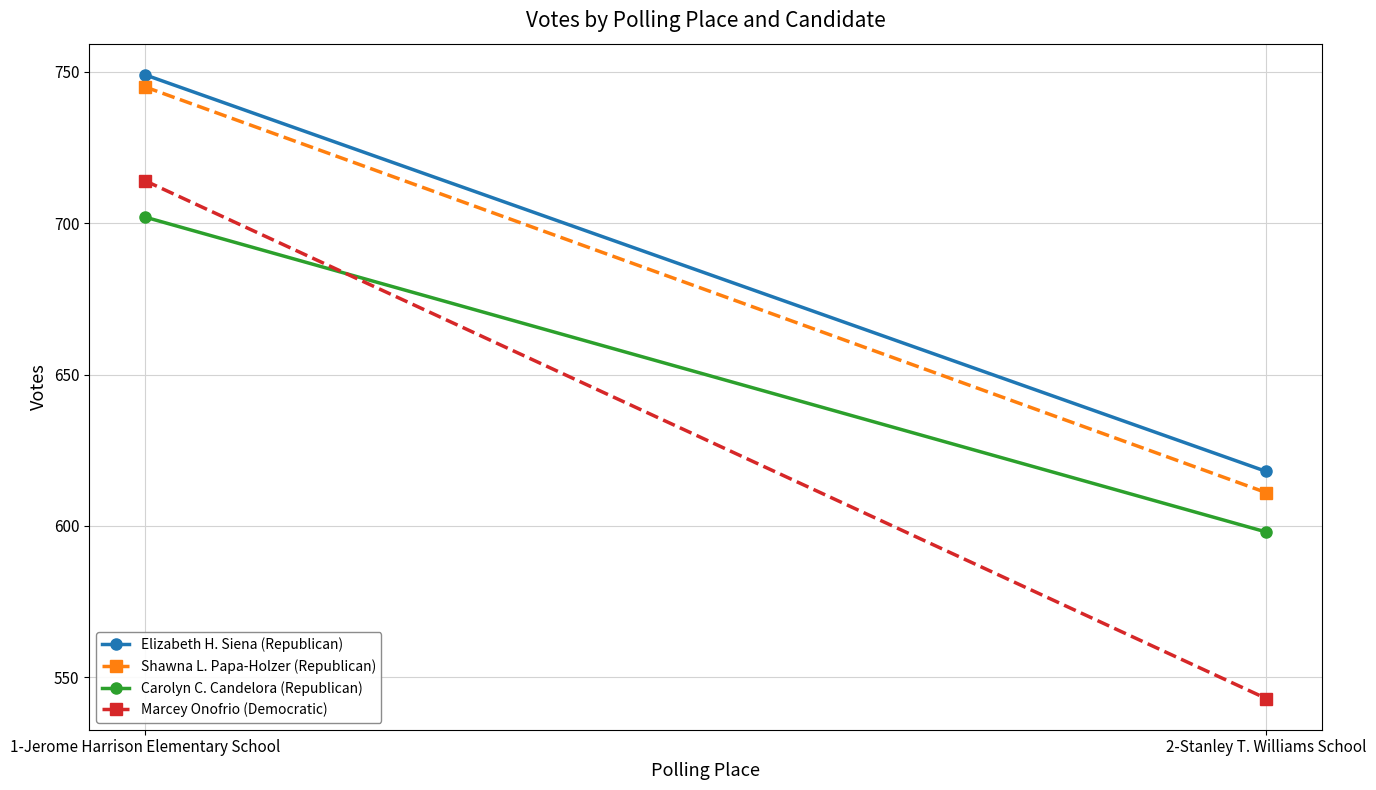

What is the value of the Marcey Onofrio (Democratic) point at the 2nd from the left?

543